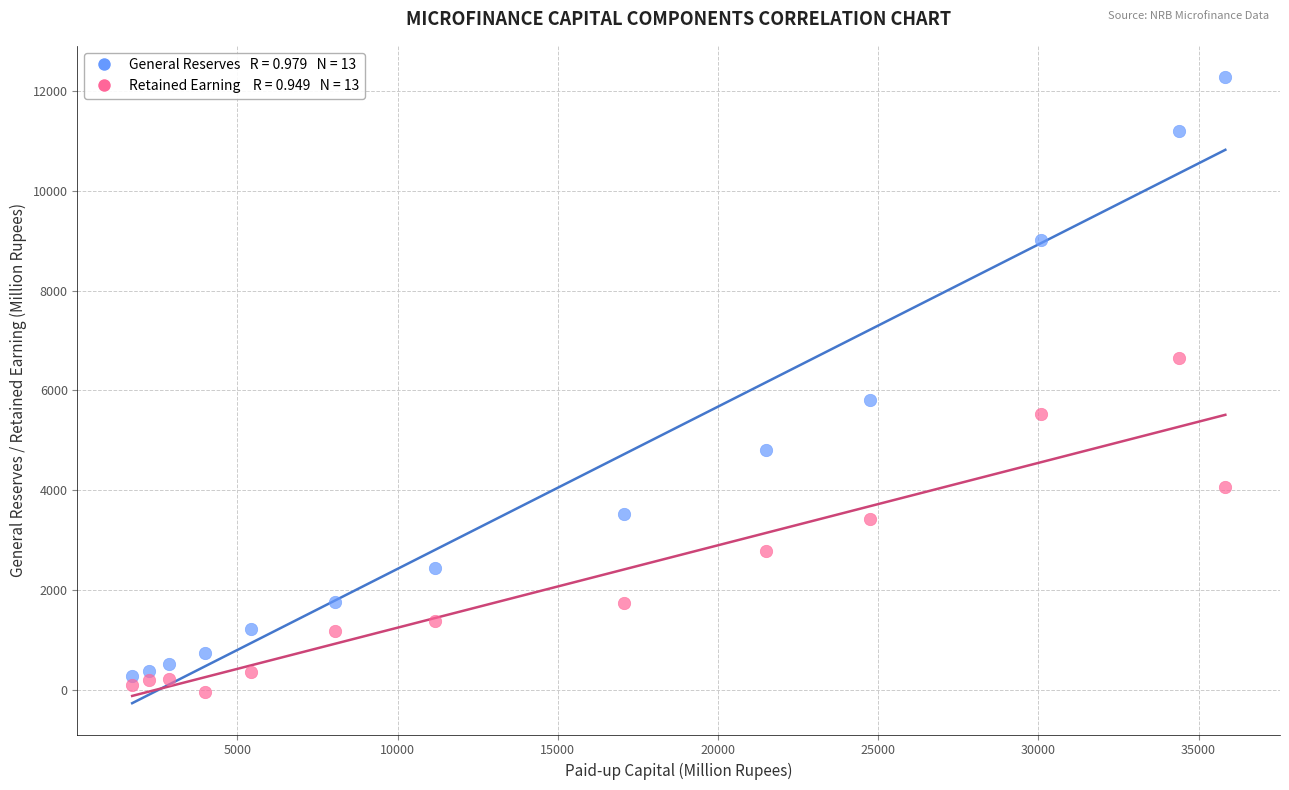

Across all data points, what is the range of X values (max minus min)?

34117.9